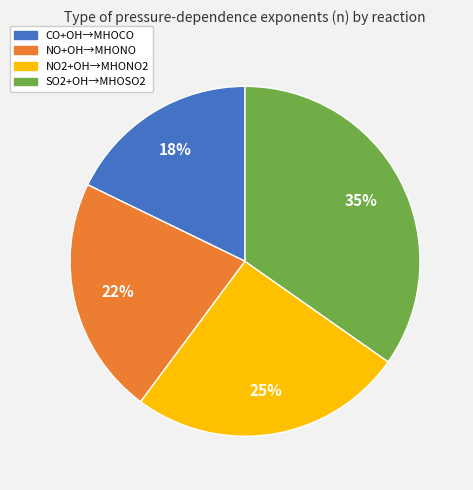

How many segments does this pie chart have?

4